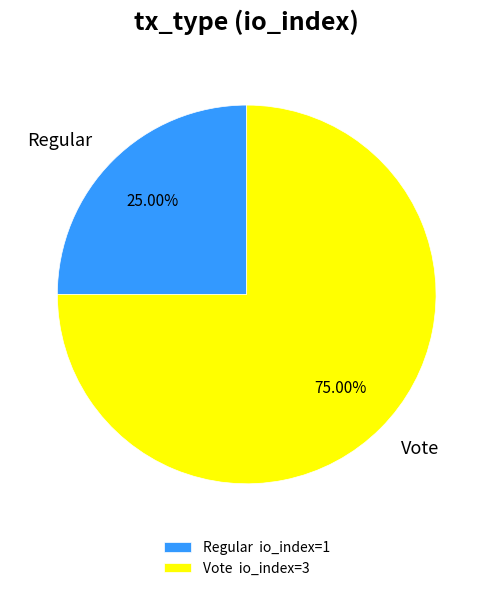

Is the sum of Regular and Vote greater than half?

Yes